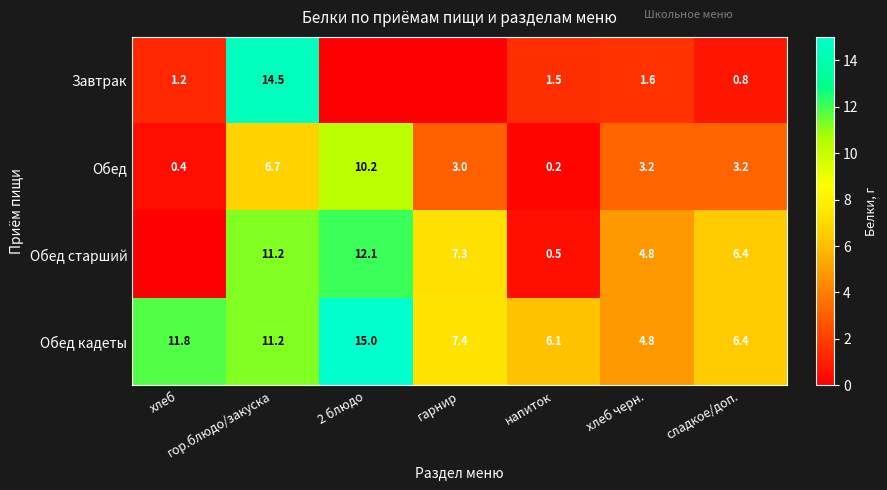

The Завтрак series shows 14.5 at гор.блюдо/закуска. True or false?

True